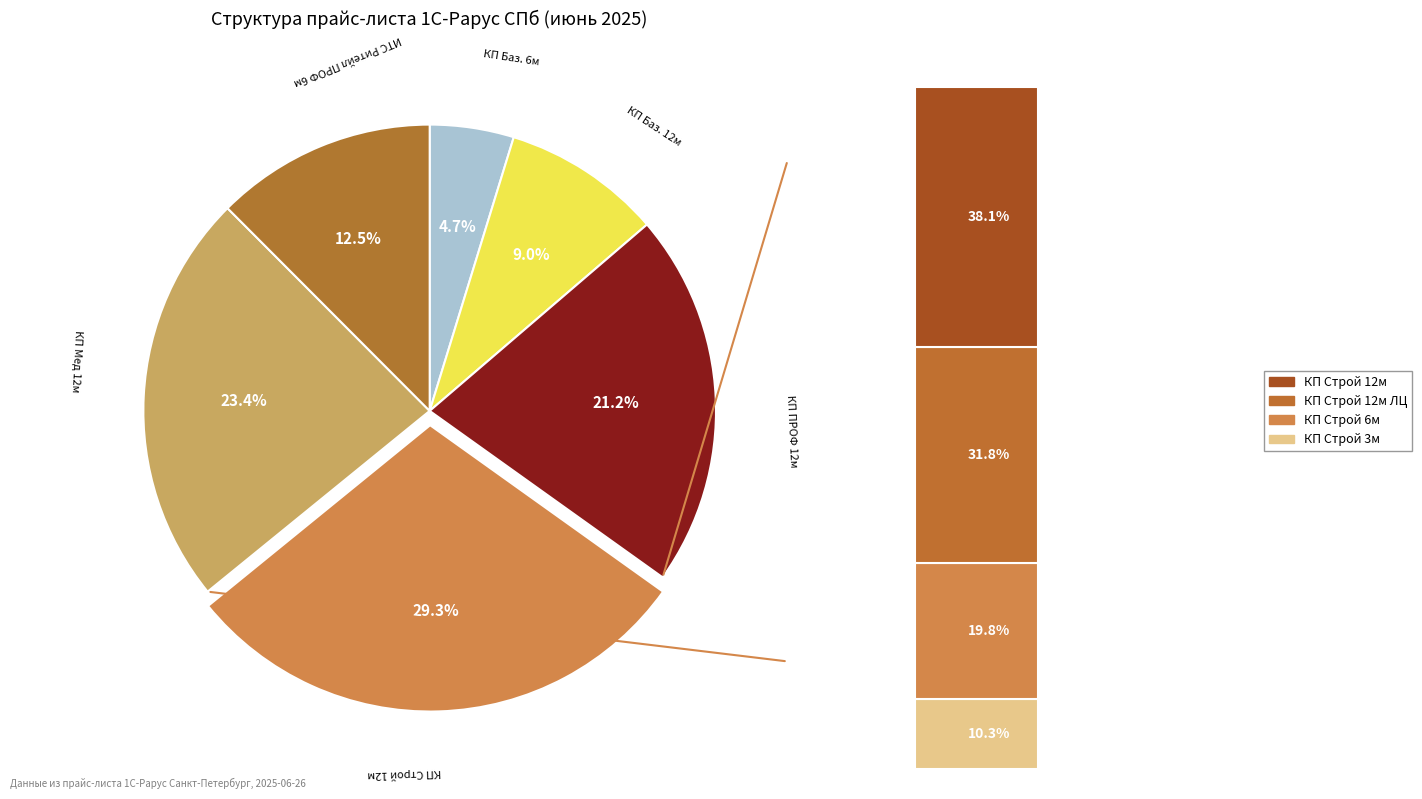

Is there any slice that represents more than half of the pie?

No